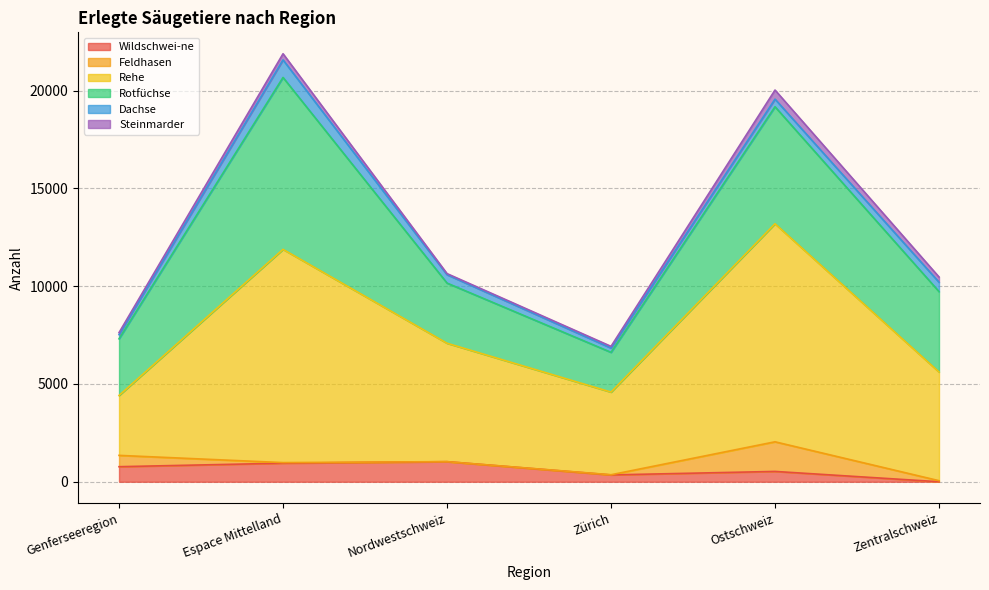

The value of Rehe at Zürich is 5968. True or false?

False